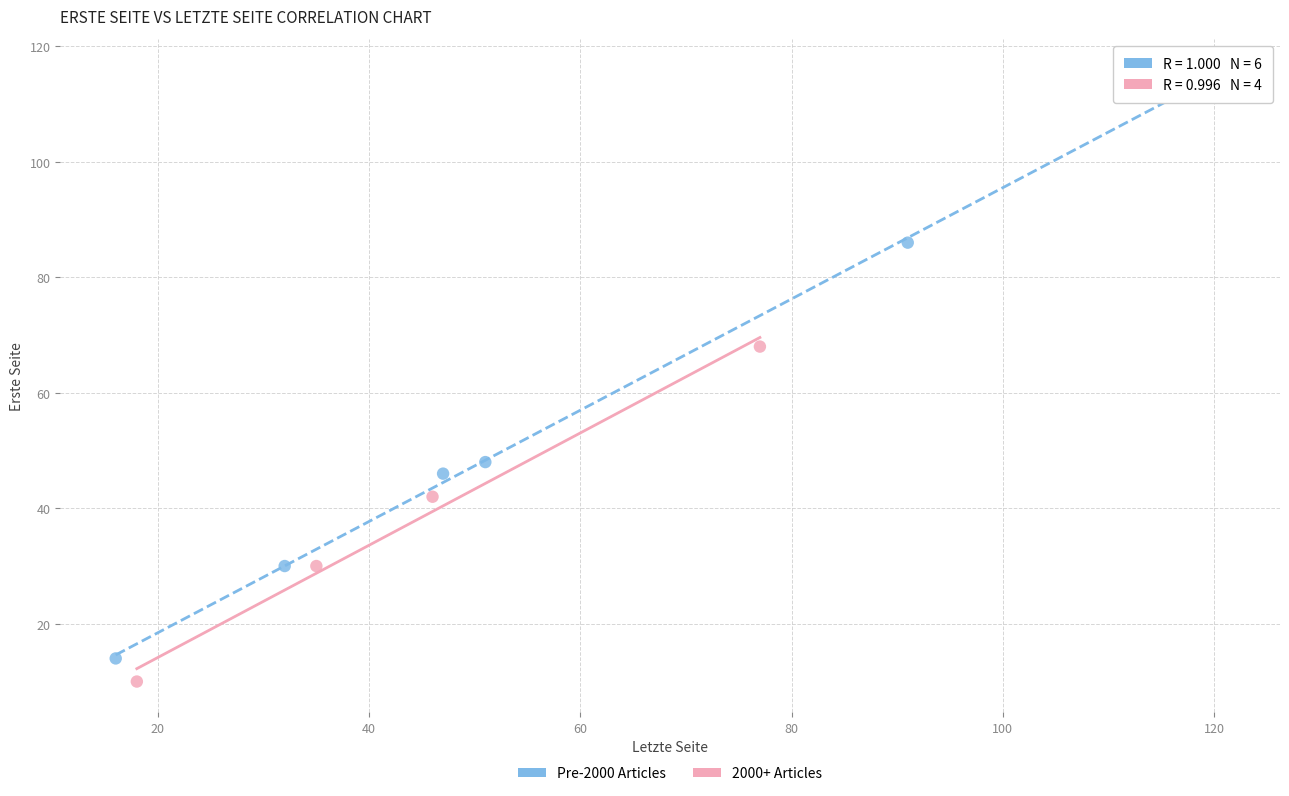

Which series contains the lowest Y value?

2000+ Articles